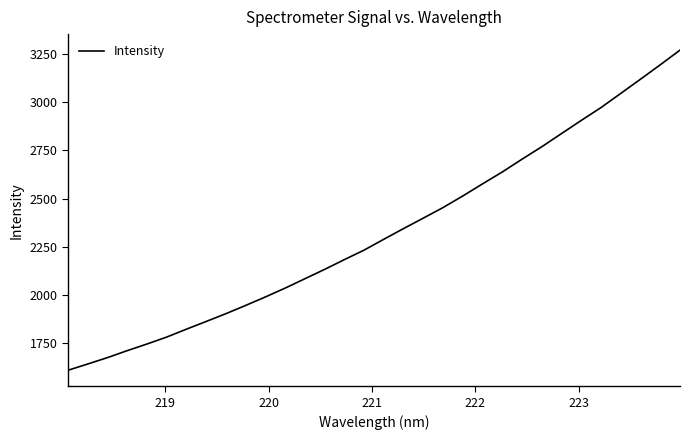

What is the greatest value displayed?

3268.3